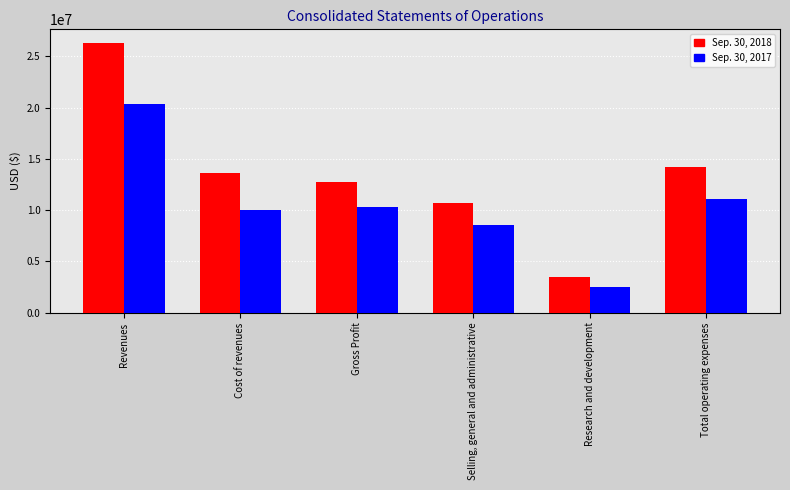

At which label is Sep. 30, 2017 closest to 11407115?

Total operating expenses